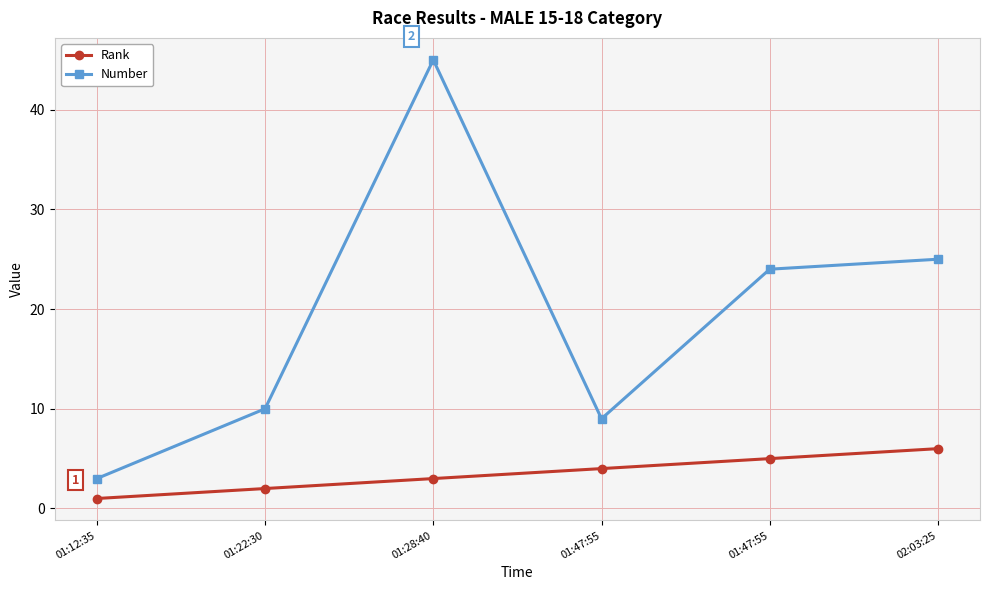

How many interior local peaks does the Number series have?

1